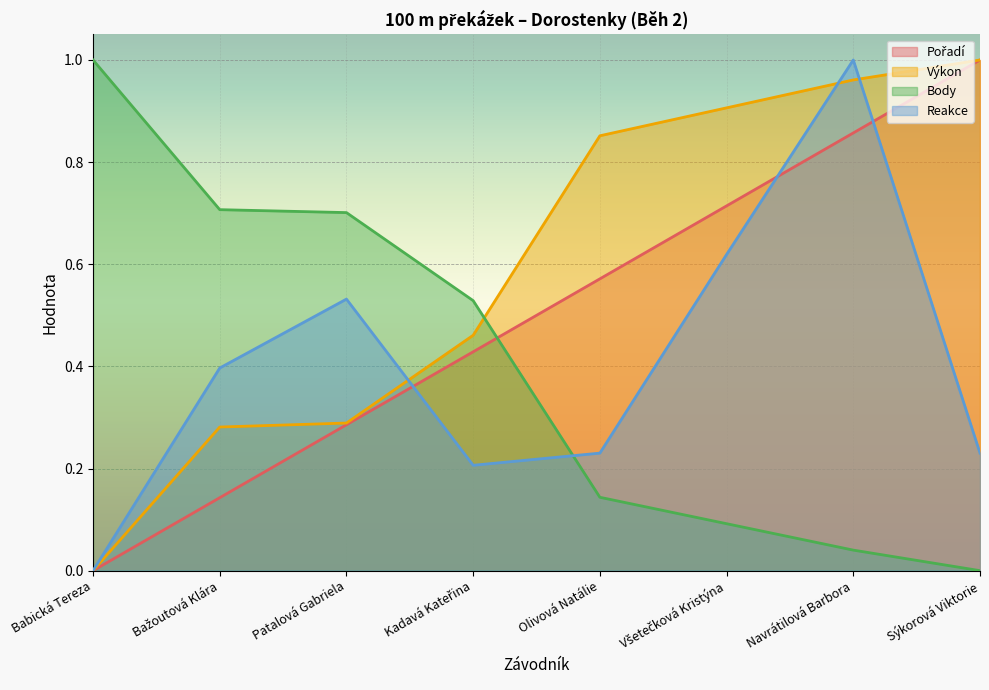

Which series has the largest total across all categories?

Výkon